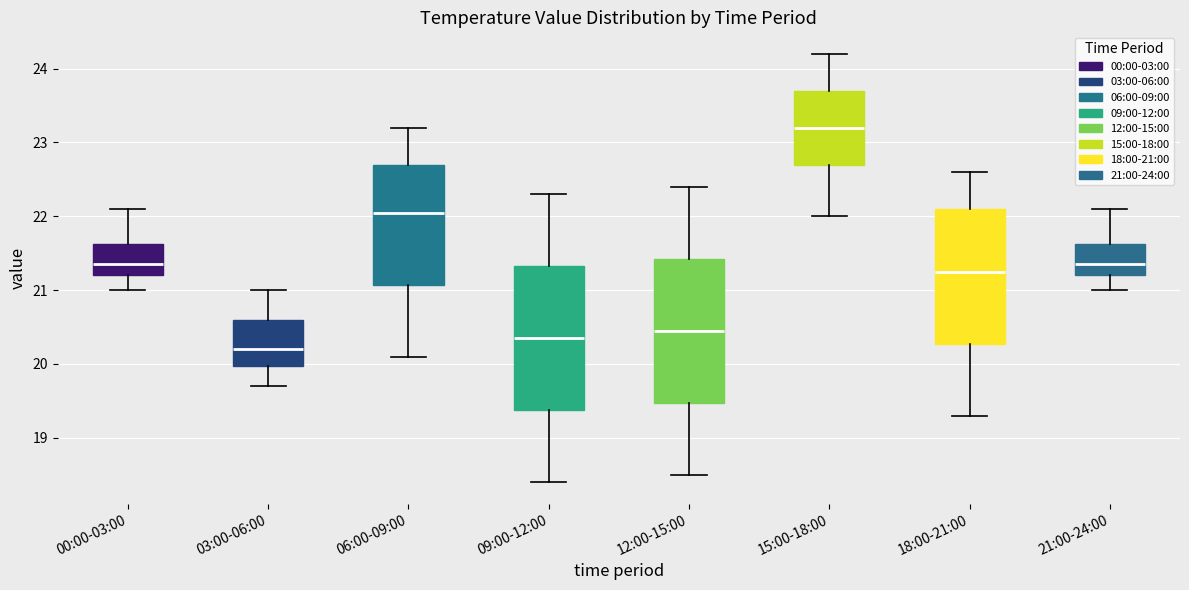

Reading left to right, read every box against the y-axis: the position of its median line, the range the box covers, and the ends of its whiskers. The values are not printed on the chart, so give them approximately, as read against the axis.

00:00-03:00: median 21.4, box 21.2 to 21.6, whiskers 21.0 to 22.1
03:00-06:00: median 20.2, box 20.0 to 20.6, whiskers 19.7 to 21.0
06:00-09:00: median 22.1, box 21.1 to 22.7, whiskers 20.1 to 23.2
09:00-12:00: median 20.4, box 19.4 to 21.3, whiskers 18.4 to 22.3
12:00-15:00: median 20.5, box 19.5 to 21.4, whiskers 18.5 to 22.4
15:00-18:00: median 23.2, box 22.7 to 23.7, whiskers 22.0 to 24.2
18:00-21:00: median 21.3, box 20.3 to 22.1, whiskers 19.3 to 22.6
21:00-24:00: median 21.4, box 21.2 to 21.6, whiskers 21.0 to 22.1